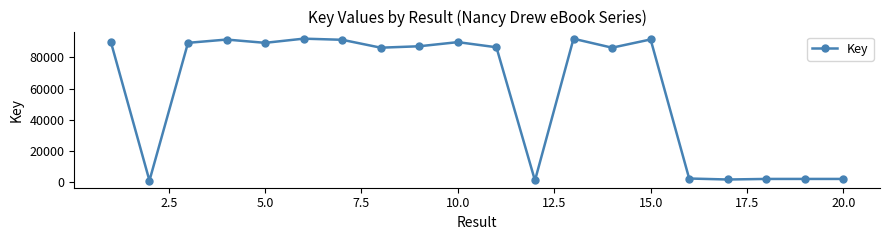

What is the greatest value displayed?

91906